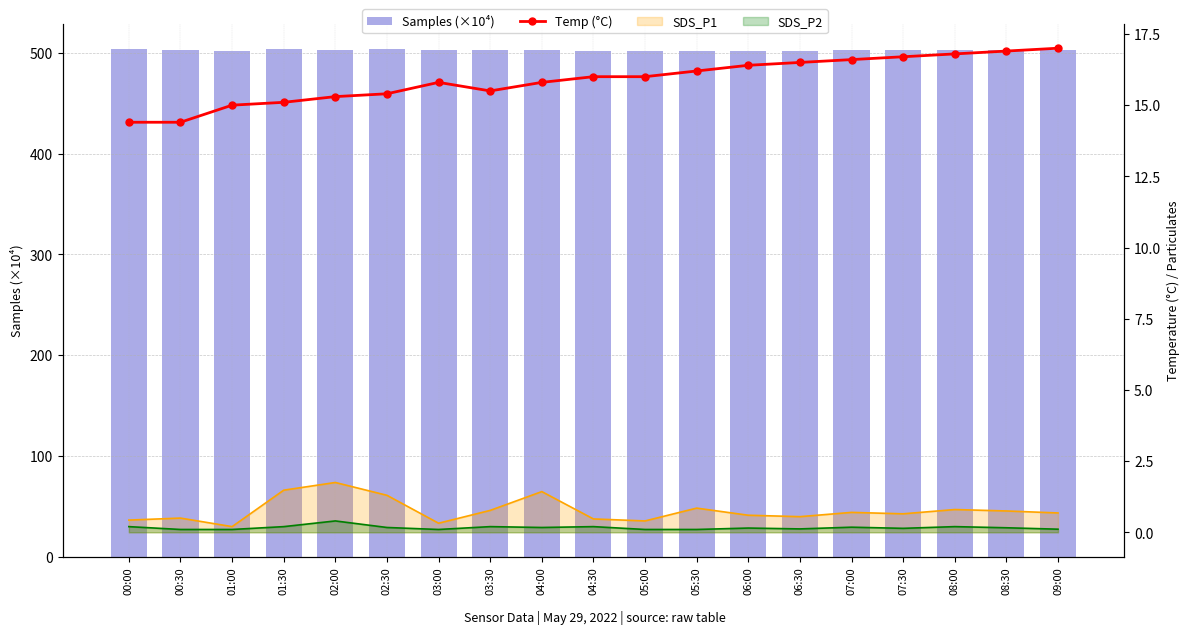

The Samples (×10⁴) series shows 502.9 at 02:00. True or false?

True